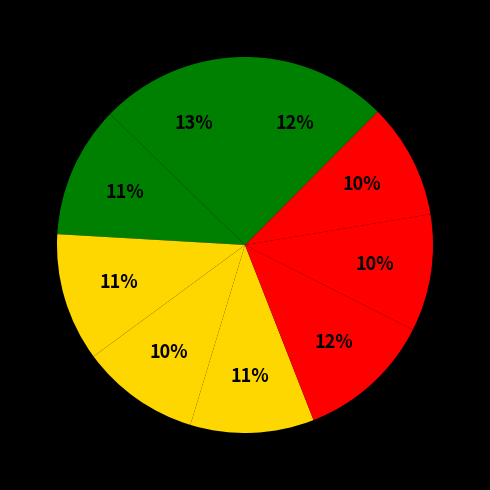

To the nearest percent, what is the difference between the largest and smallest slice percentages?

3%